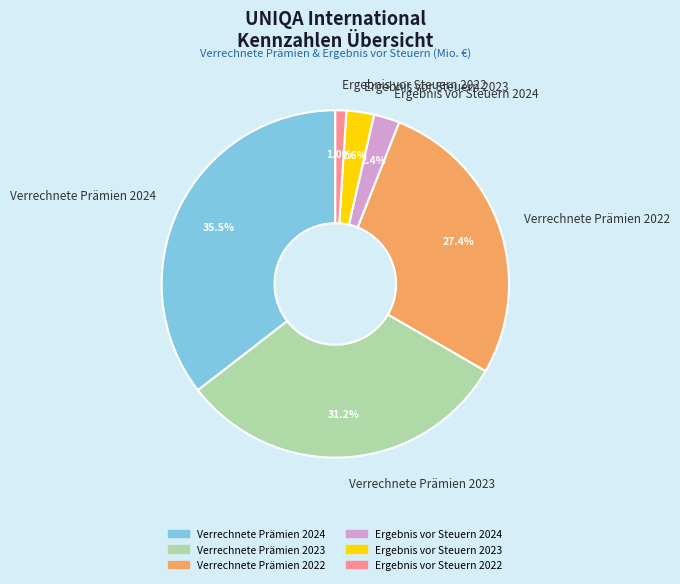

How many segments does this pie chart have?

6